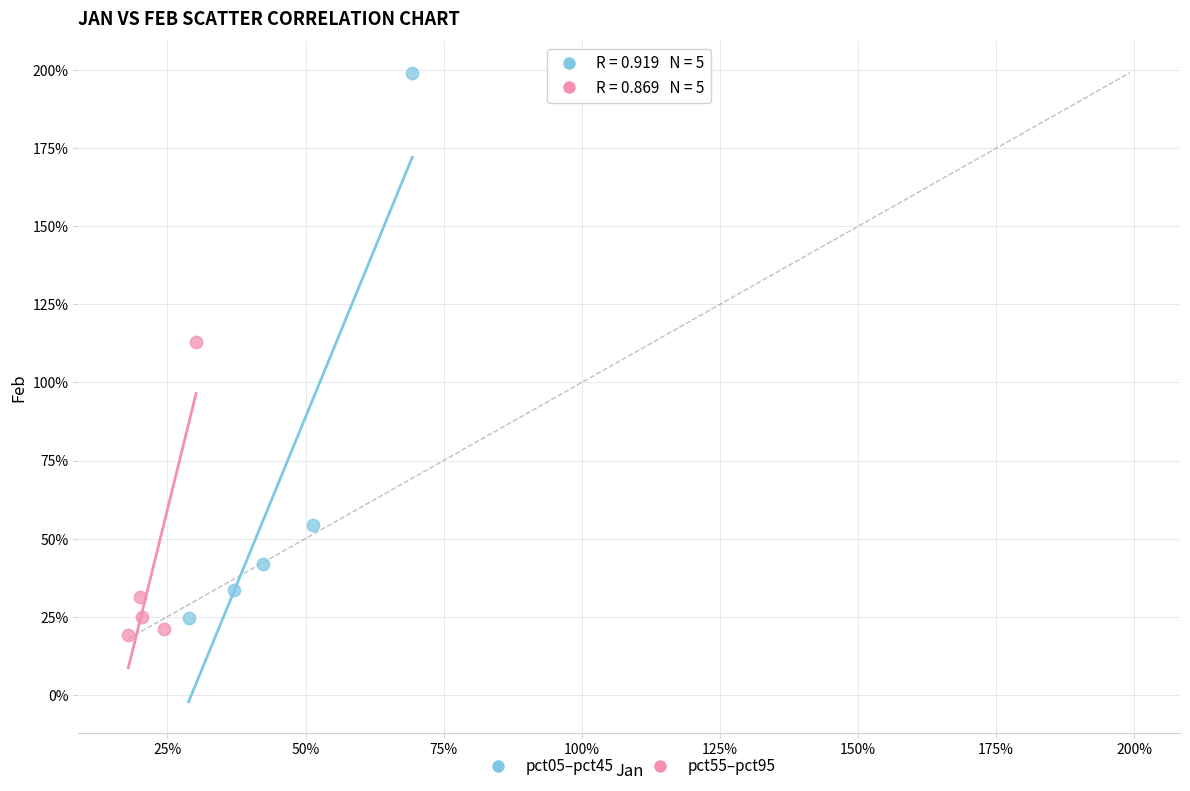

Which series reaches the maximum Y coordinate?

pct05–pct45